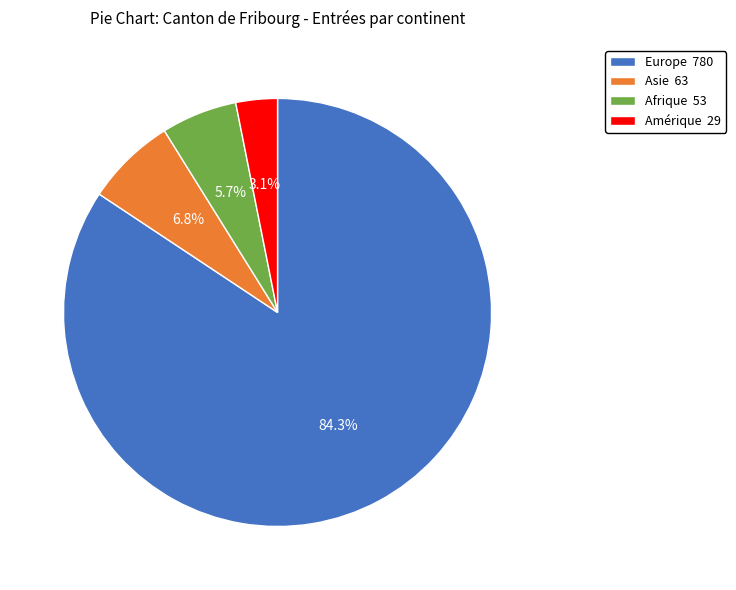

Approximately how many times larger is the value at Amérique 29 compared to Afrique 53?

0.5